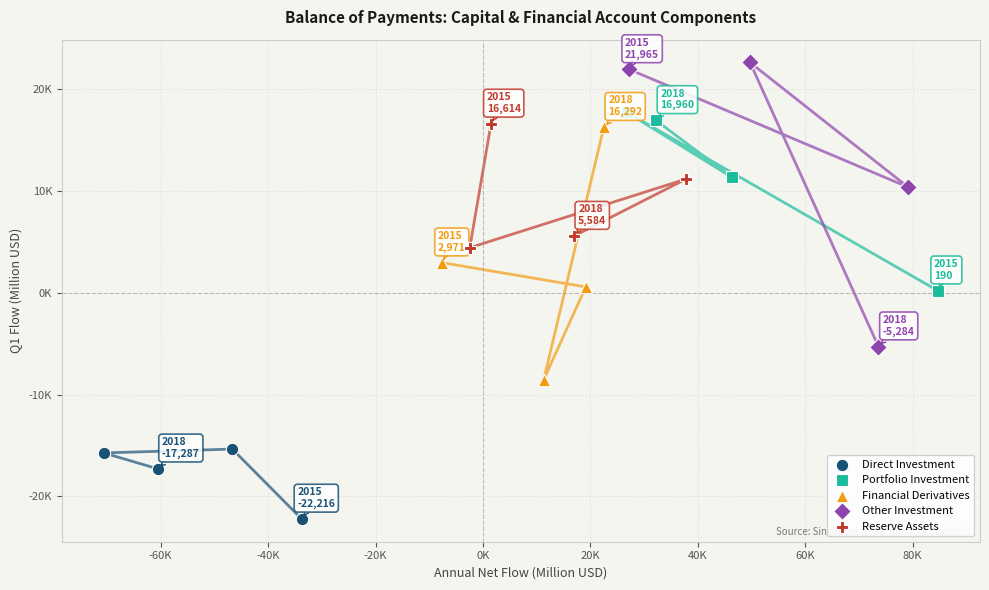

Which series contains the lowest Y value?

Direct Investment